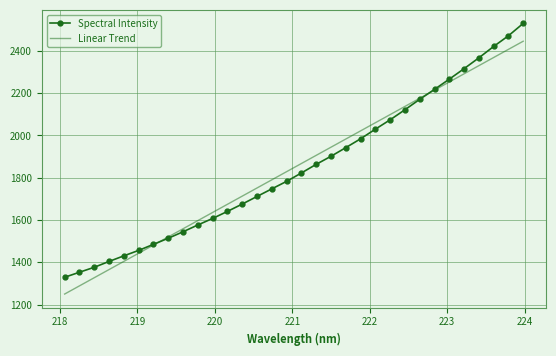

What is the greatest value displayed?

2530.1